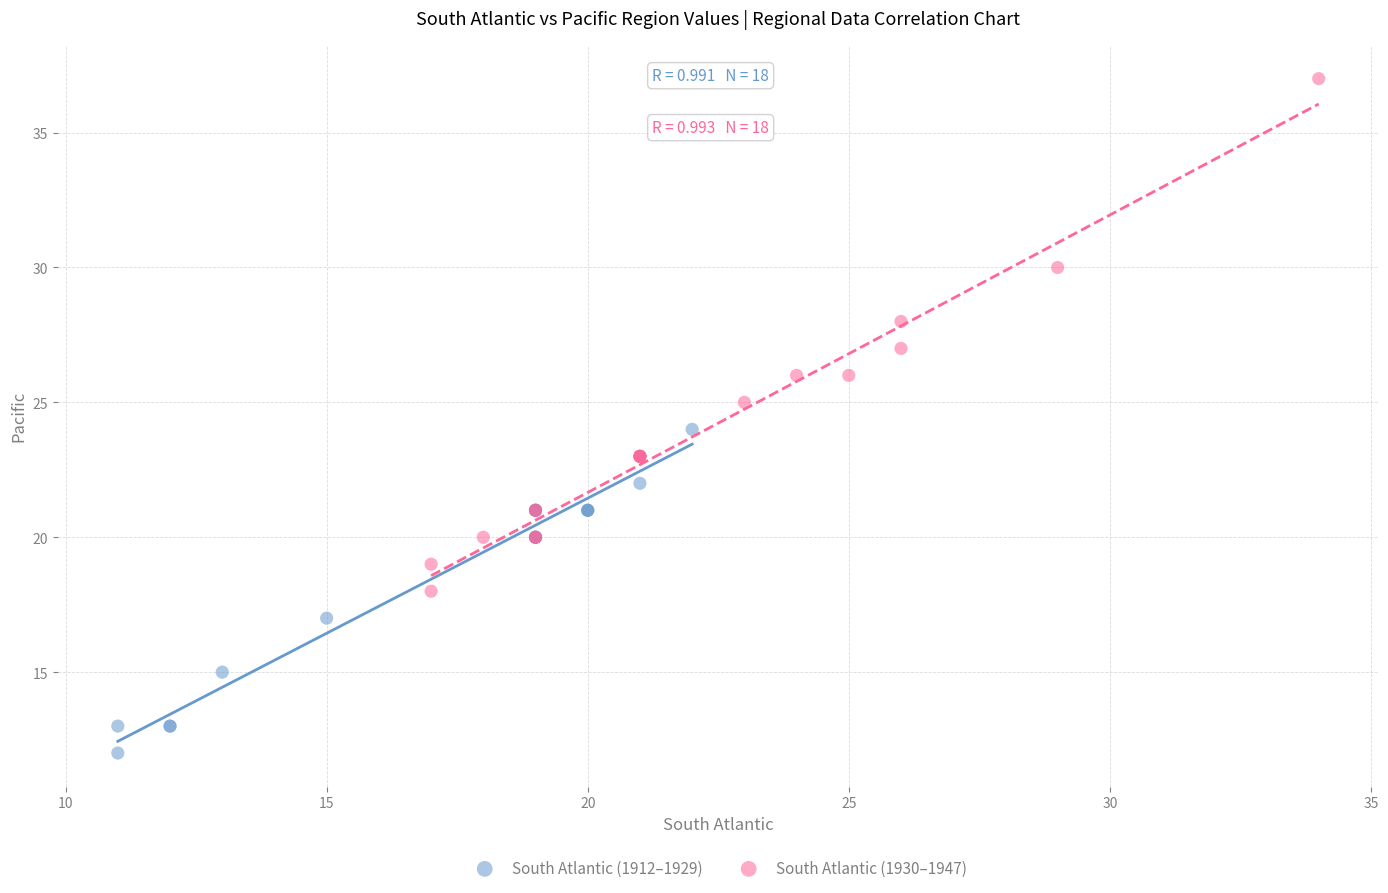

Which series reaches the minimum Y coordinate?

South Atlantic (1912–1929)